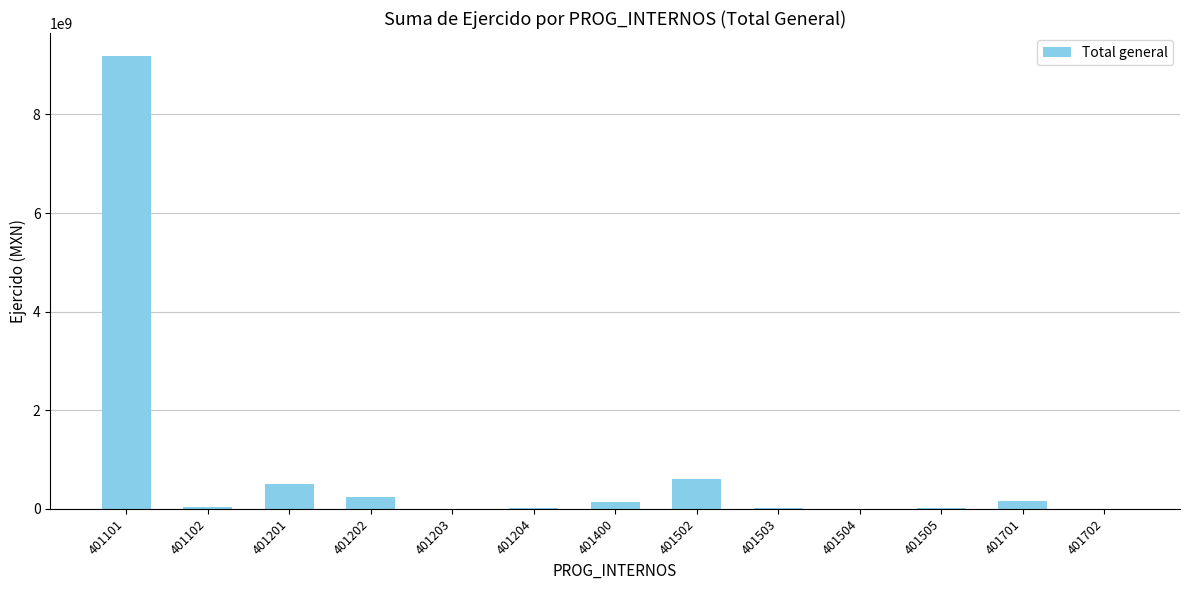

At which label does the data first exceed 33548860?

401101